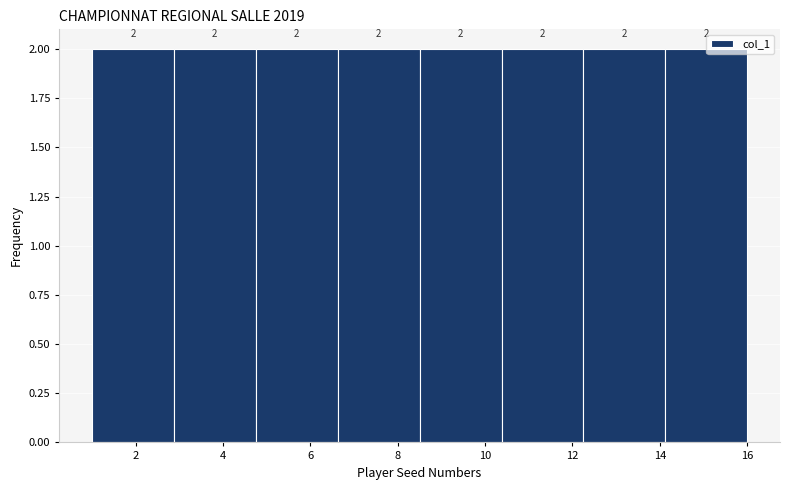

Reading left to right, list every bar in this chart as the range it spans on the x-axis followed by its height. The bar edges are not printed on the chart, so give them approximately, as read against the axis.

1.0 to 2.8: 2
2.8 to 4.8: 2
4.8 to 6.6: 2
6.6 to 8.6: 2
8.6 to 10.4: 2
10.4 to 12.2: 2
12.2 to 14.2: 2
14.2 to 16.0: 2